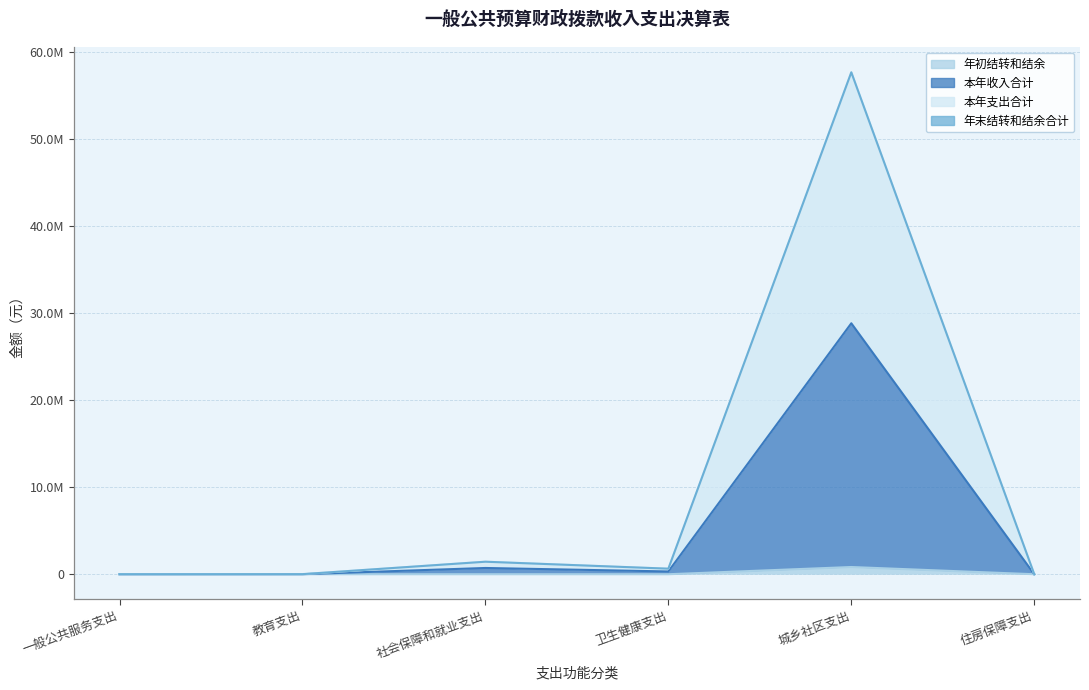

What is the label of the 5th point from the right?

教育支出